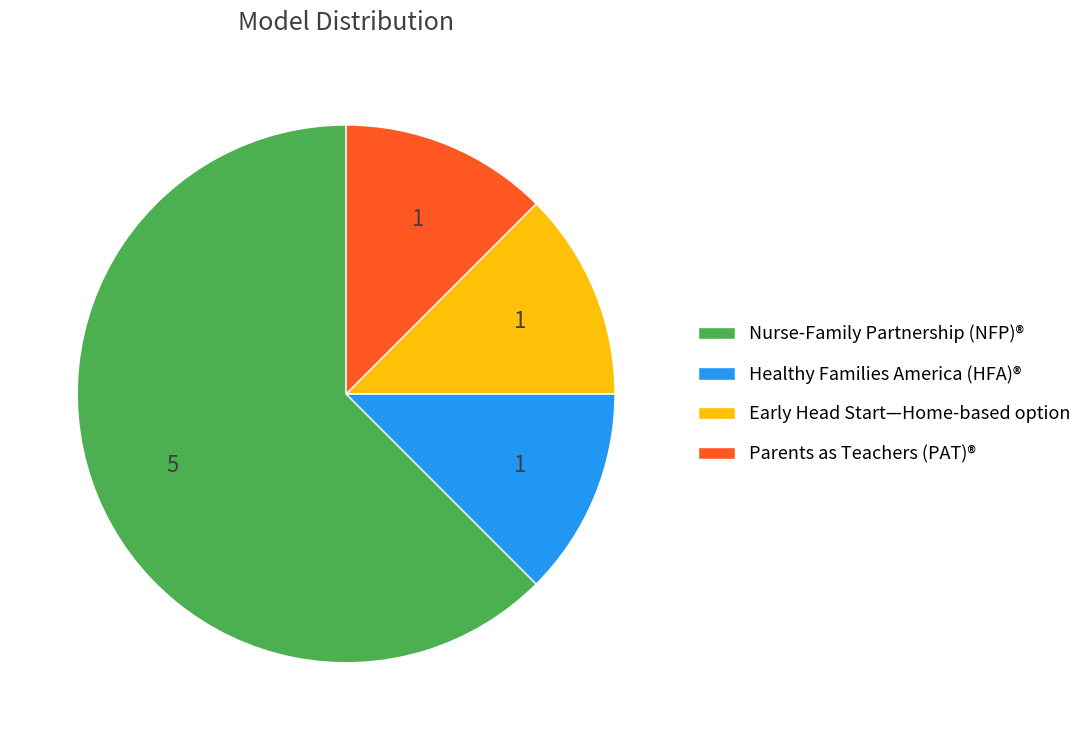

Is it true that Early Head Start—Home-based option is 20% of the pie?

False